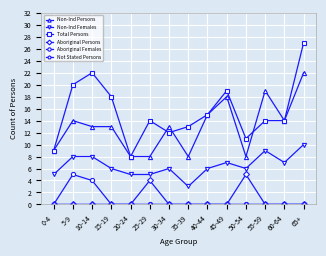

Where does the Non-Ind Persons series first go above 13?

5-9